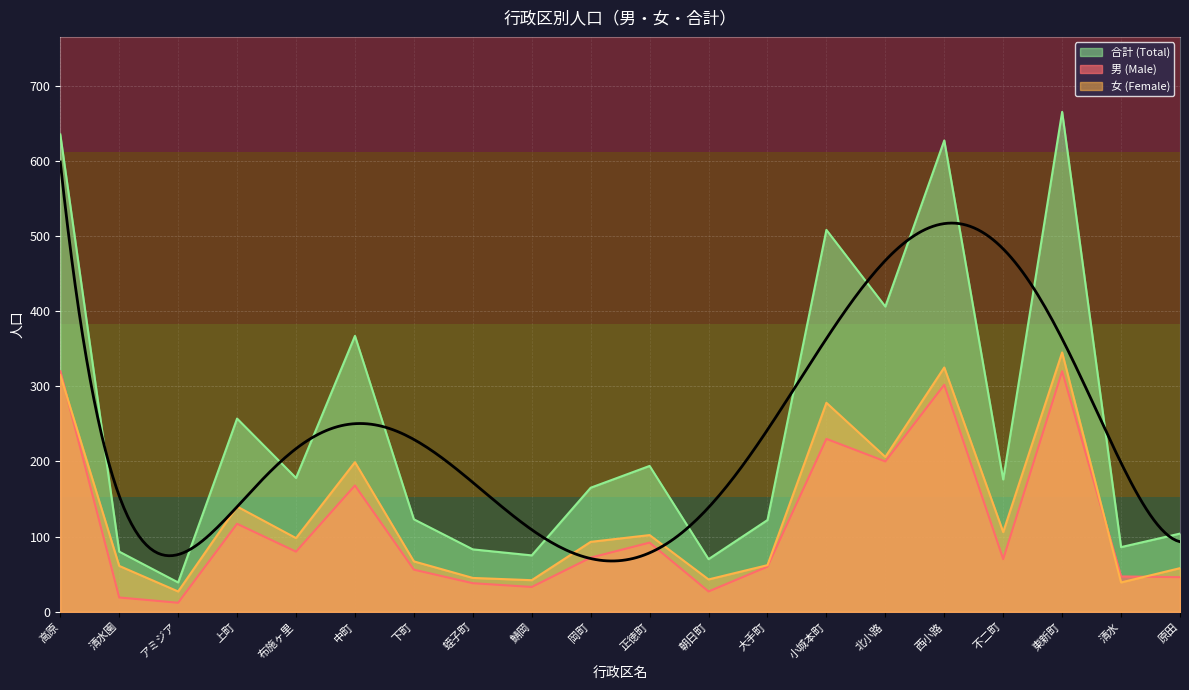

What is the sum of the 女 (Female) values at 清水園 and 朝日町?

104